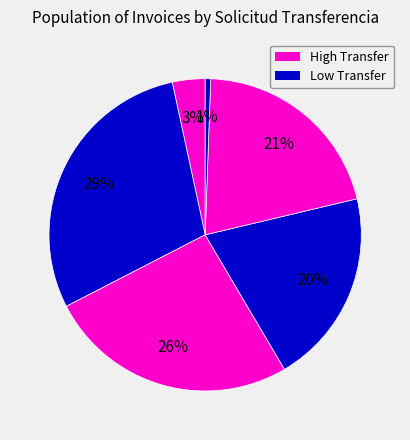

Count the number of slices in the pie.

6